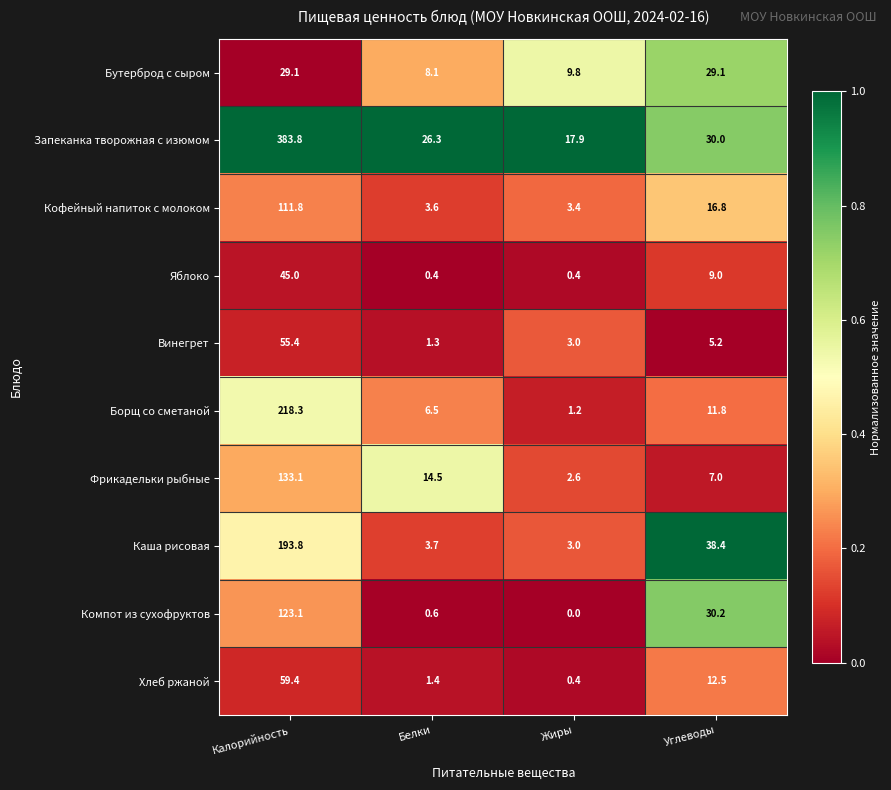

Is it true that Винегрет equals 3.0 at Жиры?

True